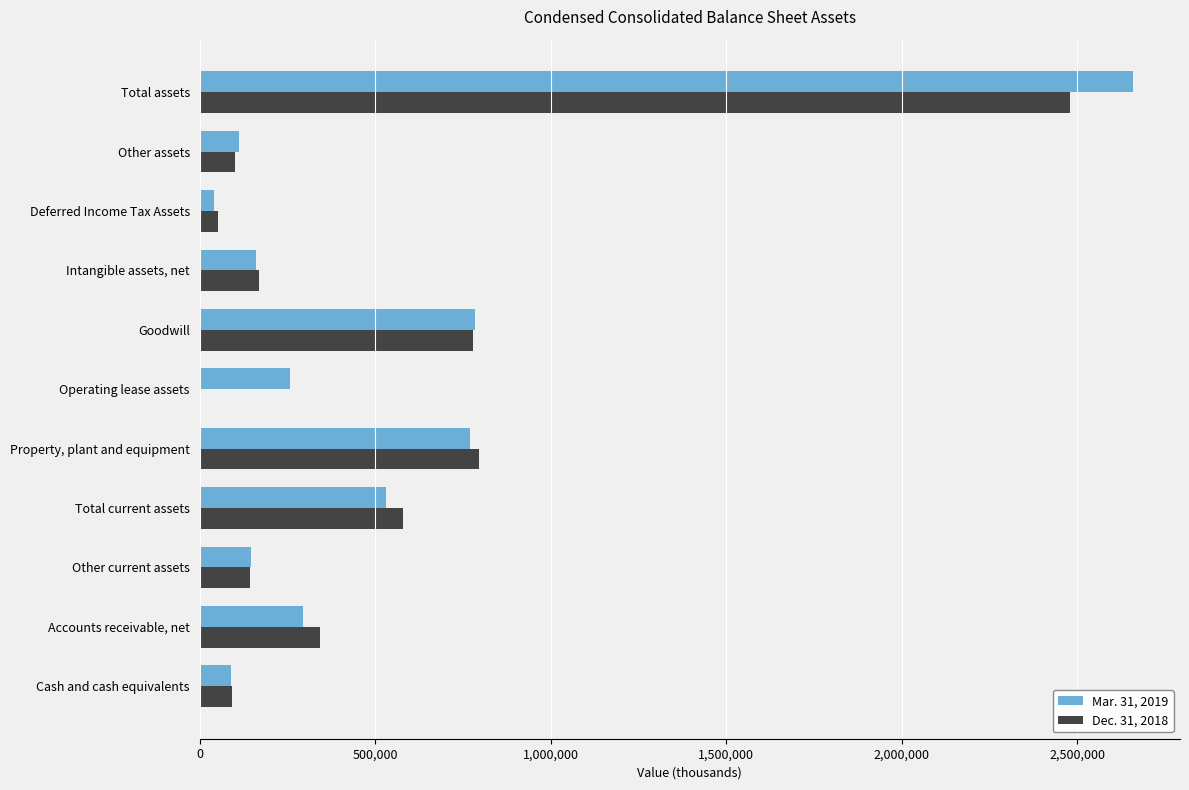

At which category is the sum across all series the highest?

Total assets